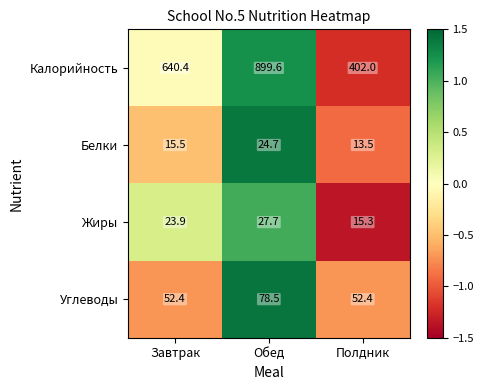

What is the minimum value for Углеводы?

52.4